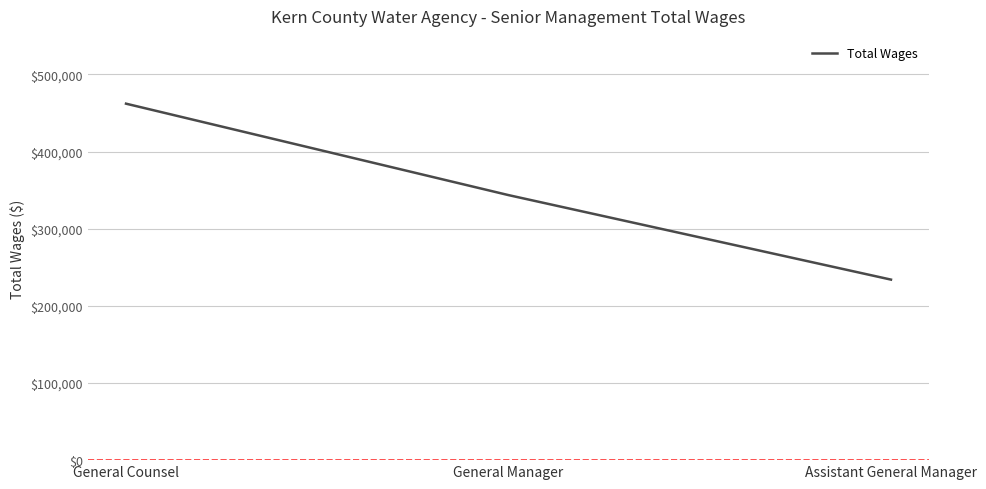

Is this an area chart (filled region under the line)?

No